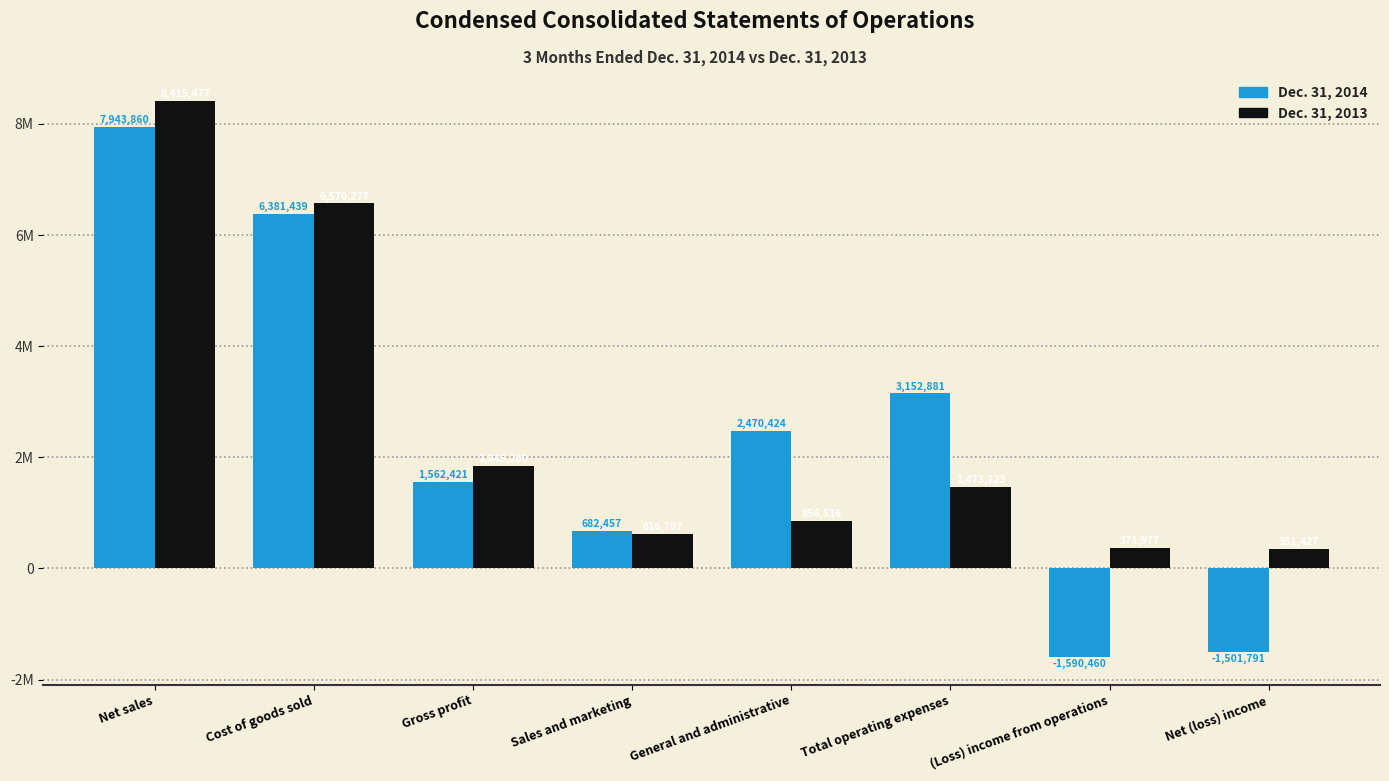

Rank the series at Net sales from lowest to highest value.

Dec. 31, 2014, Dec. 31, 2013